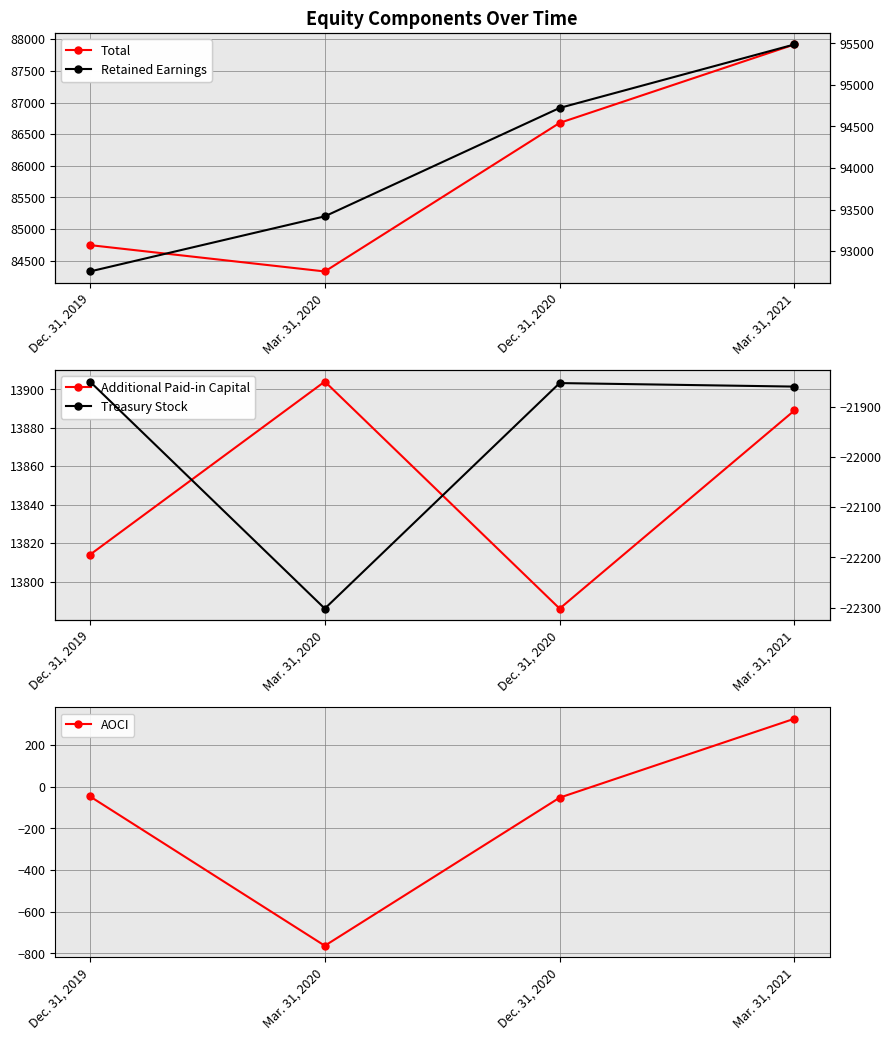

Is the value of Retained Earnings at Mar. 31, 2021 greater than the value of AOCI at Dec. 31, 2019?

Yes